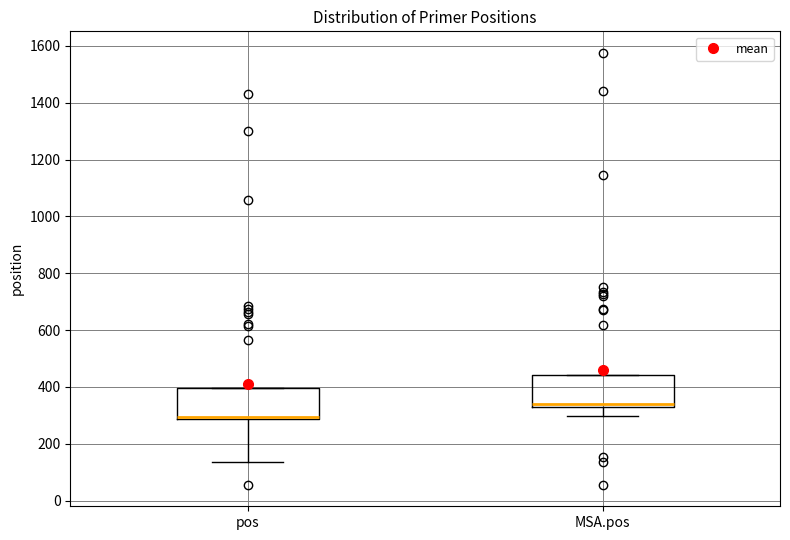

Where is the lower edge of the box for MSA.pos on the y-axis? The values are not printed on the chart, so give them approximately, as read against the axis.

320